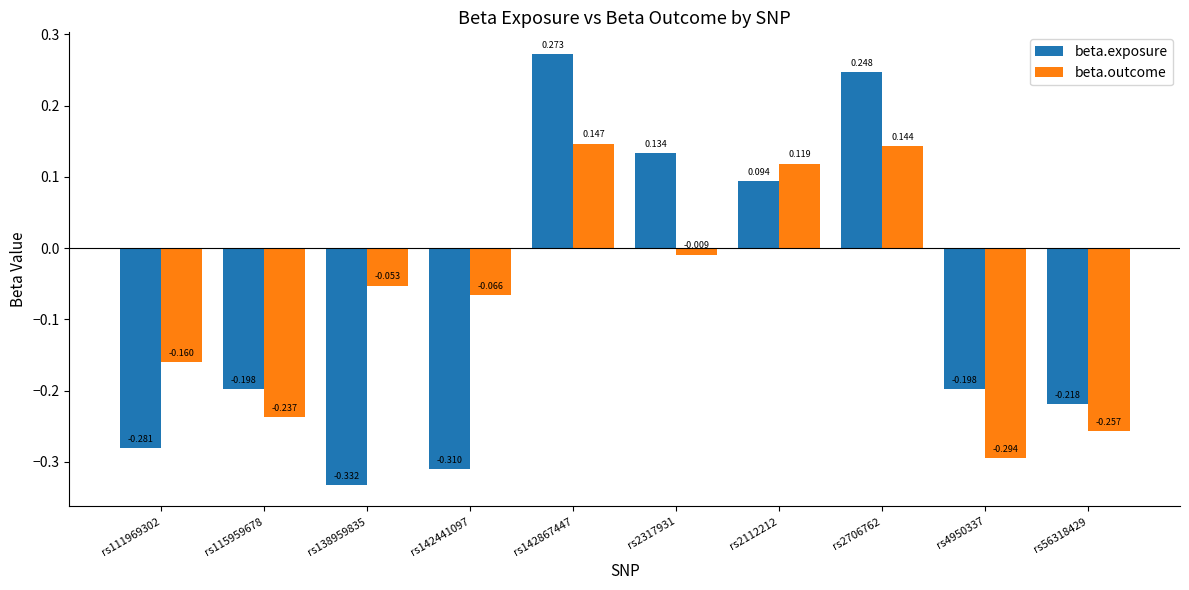

List the series in order of their peak value, lowest first.

beta.outcome, beta.exposure